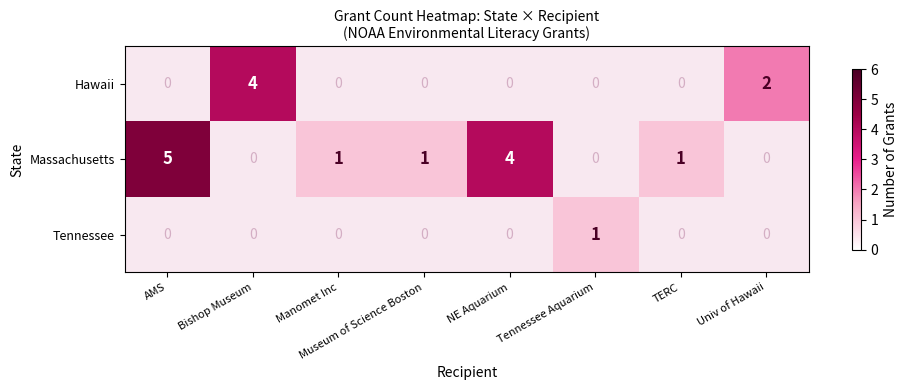

Is the value of Massachusetts at AMS greater than the value of Hawaii at Bishop Museum?

Yes